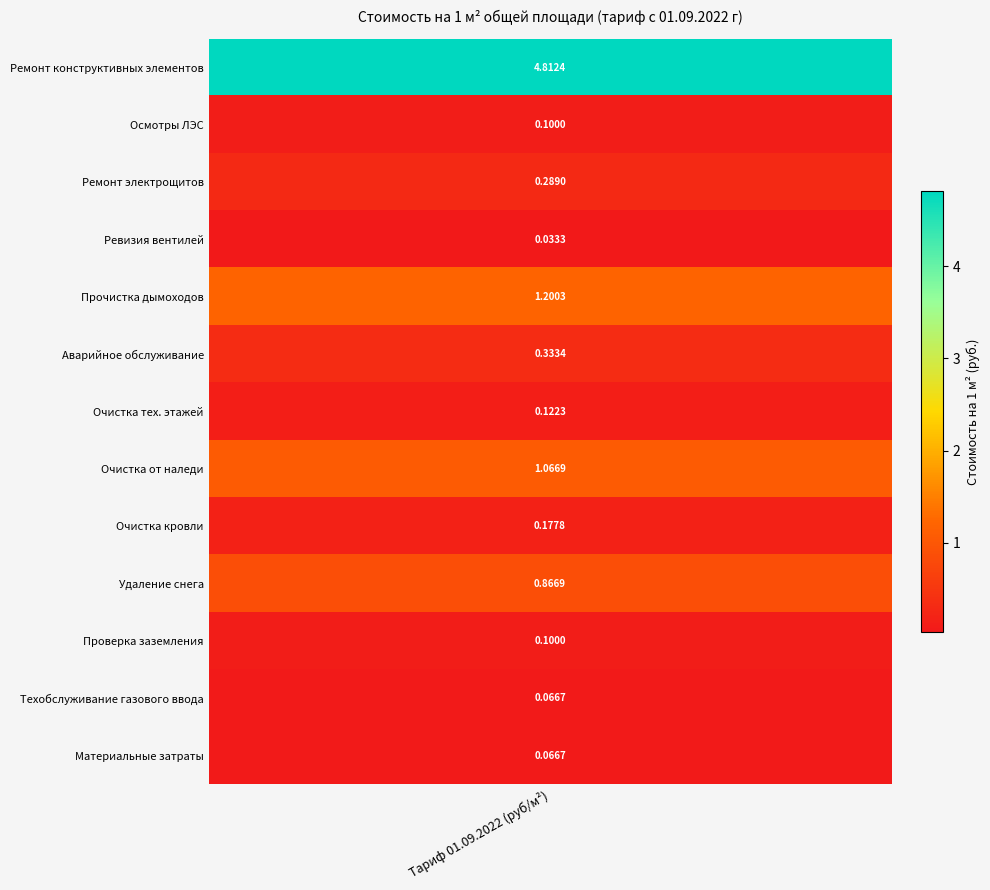

What is the sum of all Проверка заземления values?

0.1